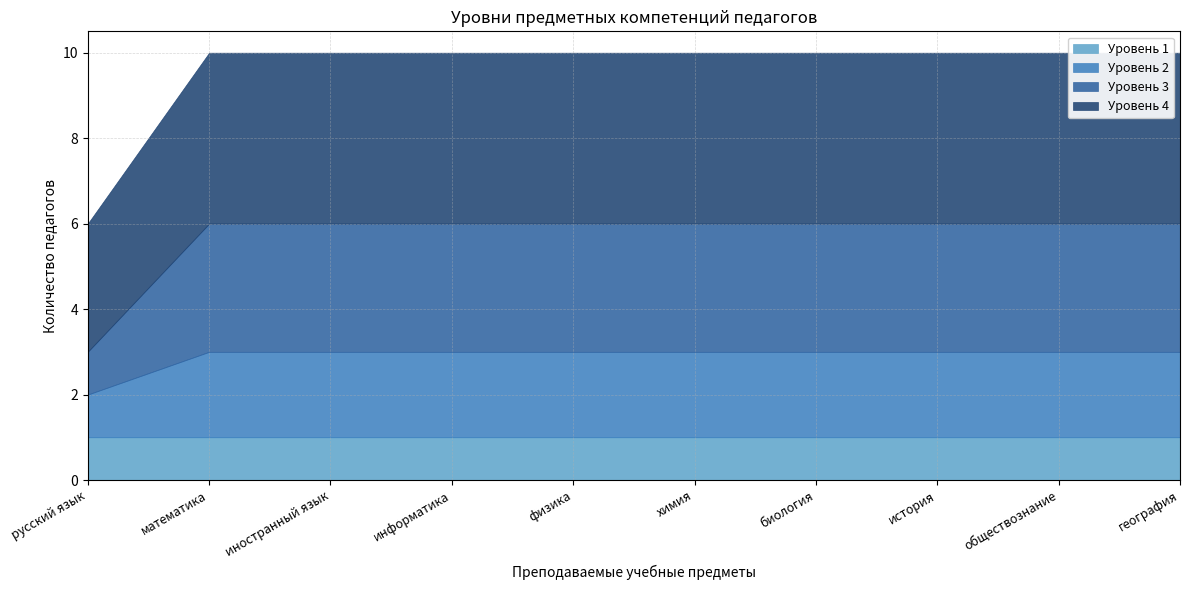

Is it true that Уровень 2 equals 2 at математика?

True